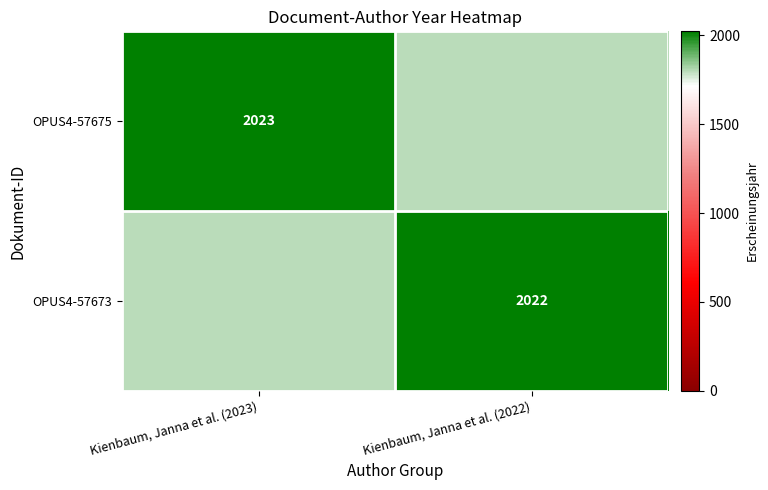

The OPUS4-57675 series shows 2023 at Kienbaum, Janna et al. (2023). True or false?

True